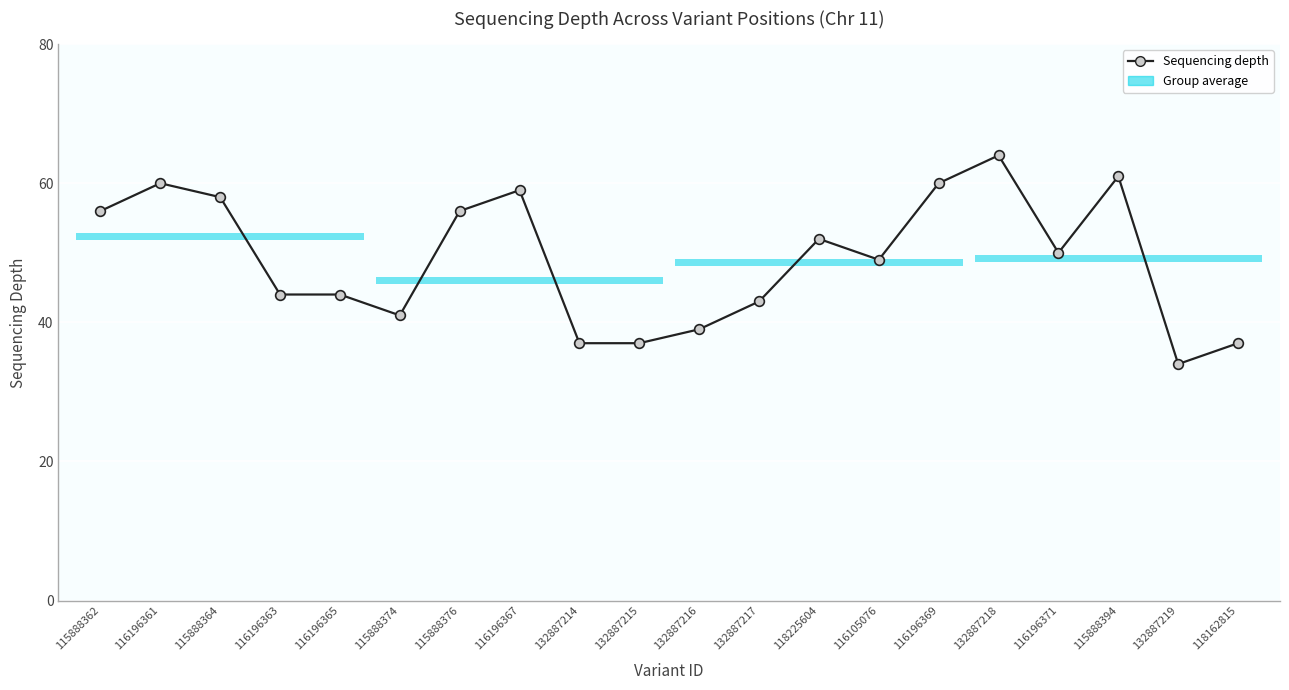

Reading right to left, list all the values displayed in this chart.

118162815=37	132887219=34	115888394=61	116196371=50	132887218=64	116196369=60	116105076=49	118225604=52	132887217=43	132887216=39	132887215=37	132887214=37	116196367=59	115888376=56	115888374=41	116196365=44	116196363=44	115888364=58	116196361=60	115888362=56